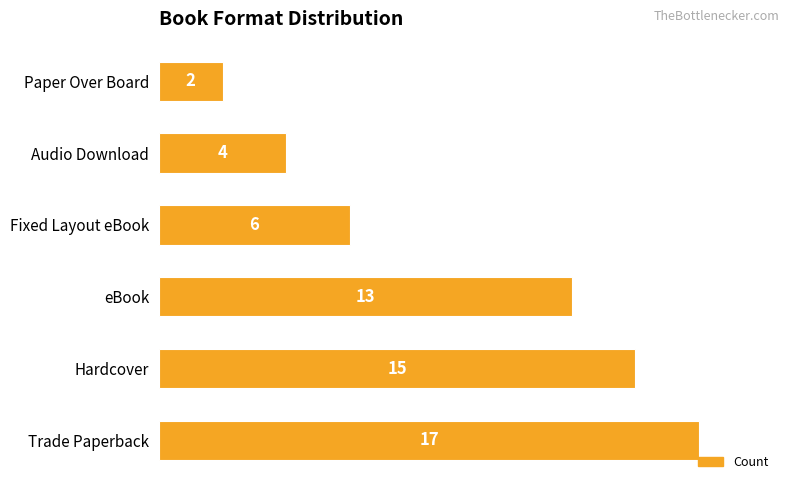

How many bars are there in total?

6